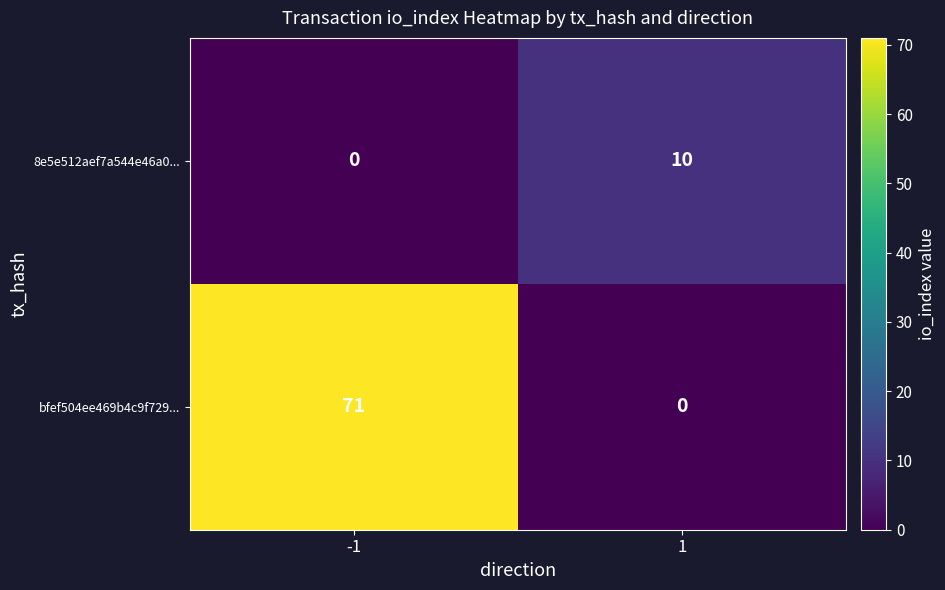

Read the bfef504ee469b4c9f729... value at -1, to the nearest 10.

70